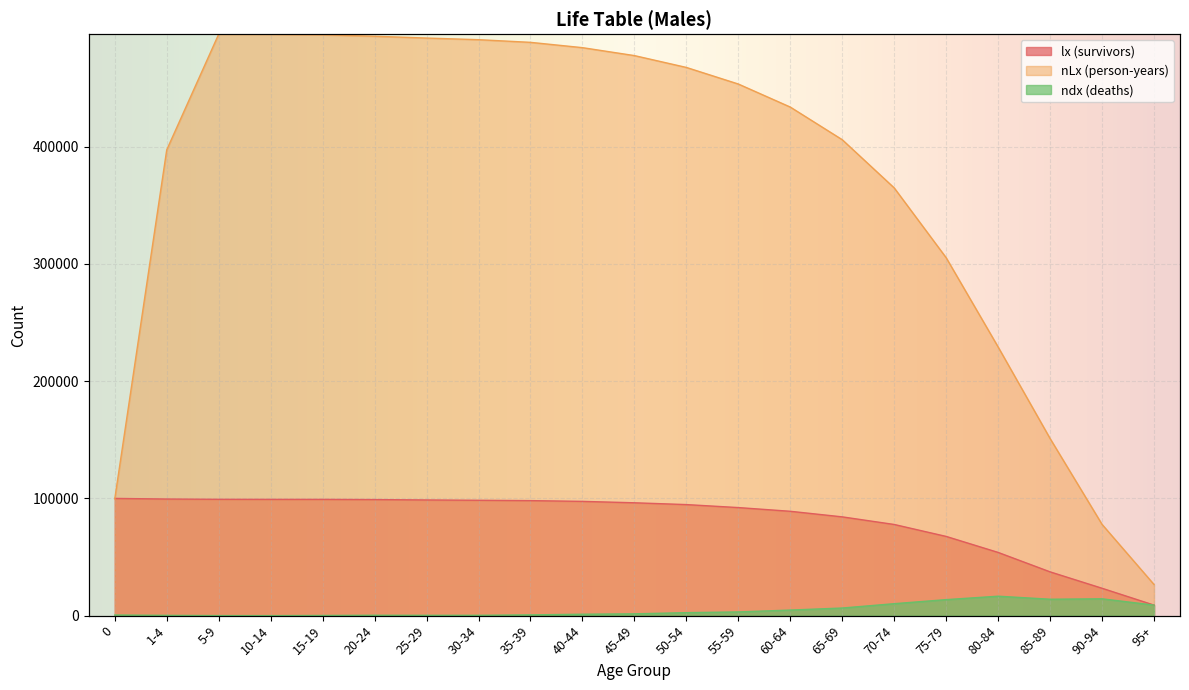

Reading left to right, extract all data points from this chart.

lx (survivors): 0=100000	1-4=99478	5-9=99238	10-14=99192	15-19=99173	20-24=99015	25-29=98683	30-34=98408	35-39=98121	40-44=97475	45-49=96272	50-54=94736	55-59=92188	60-64=89020	65-69=84262	70-74=77768	75-79=67576	80-84=53921	85-89=37341	90-94=23345	95+=8988
nLx (person-years): 0=99591	1-4=397371	5-9=496059	10-14=495923	15-19=495528	20-24=494280	25-29=492736	30-34=491353	35-39=489078	40-44=484552	45-49=477777	50-54=467675	55-59=453527	60-64=433862	65-69=406012	70-74=364903	75-79=305321	80-84=229174	85-89=151083	90-94=77831	95+=26554
ndx (deaths): 0=522	1-4=240	5-9=46	10-14=19	15-19=159	20-24=332	25-29=275	30-34=287	35-39=646	40-44=1203	45-49=1536	50-54=2548	55-59=3168	60-64=4757	65-69=6494	70-74=10191	75-79=13655	80-84=16580	85-89=13996	90-94=14358	95+=8988